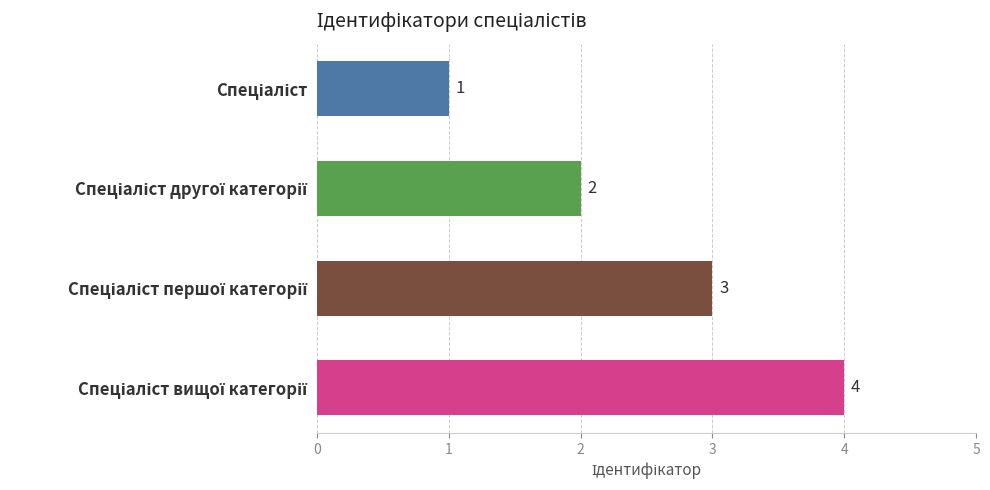

What is the maximum value shown in the chart?

4